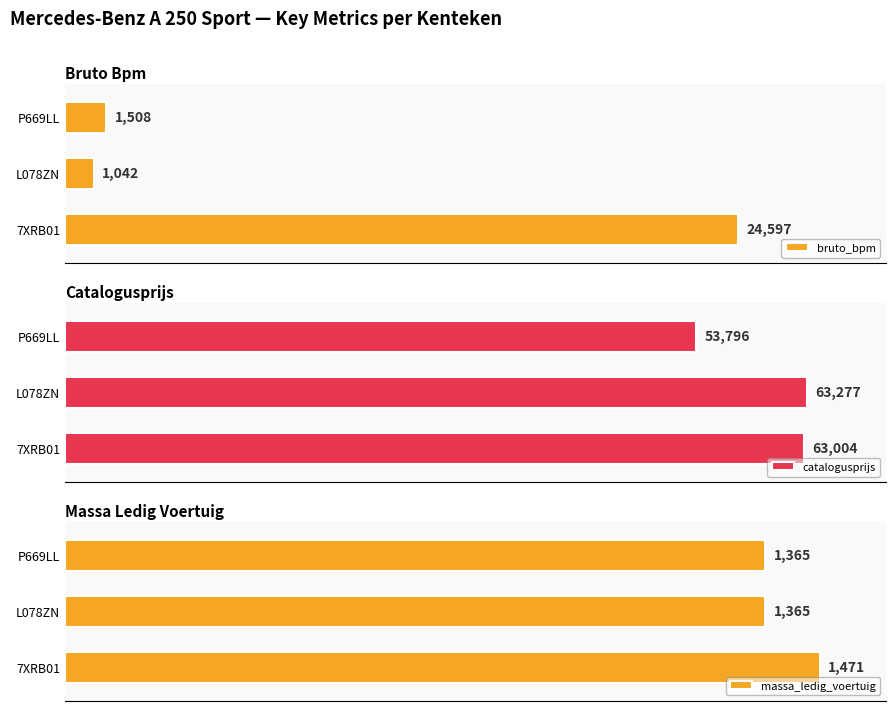

Rank the categories by bruto_bpm value from highest to lowest.

7XRB01, P669LL, L078ZN